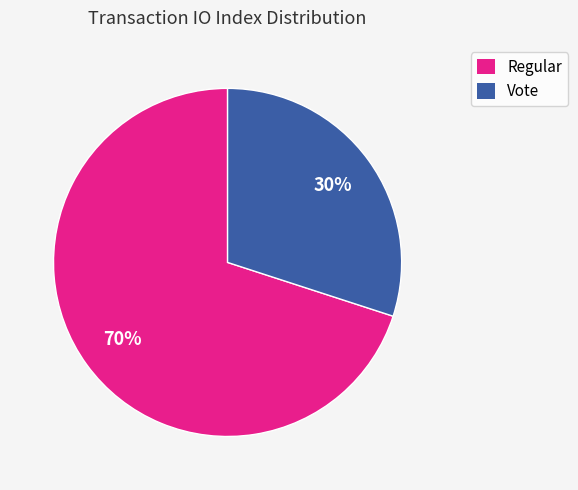

Does Vote account for over 50% of the chart?

No